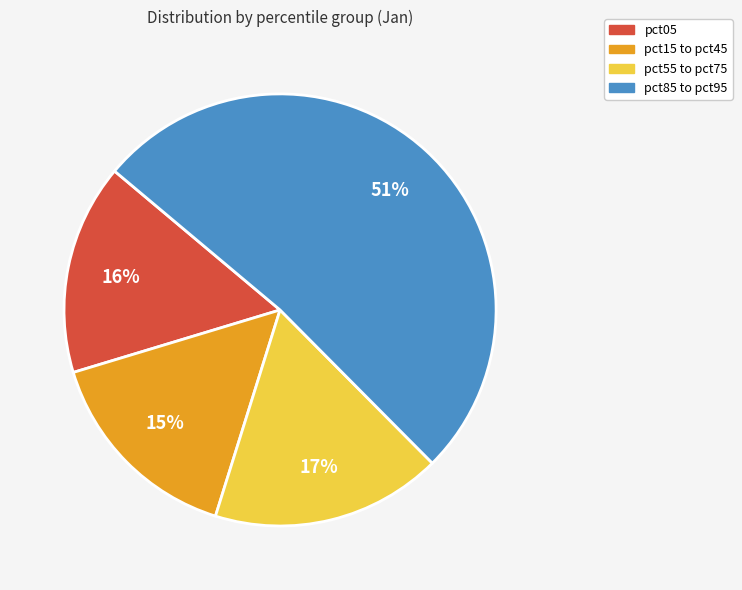

Is there a majority slice in this chart?

Yes